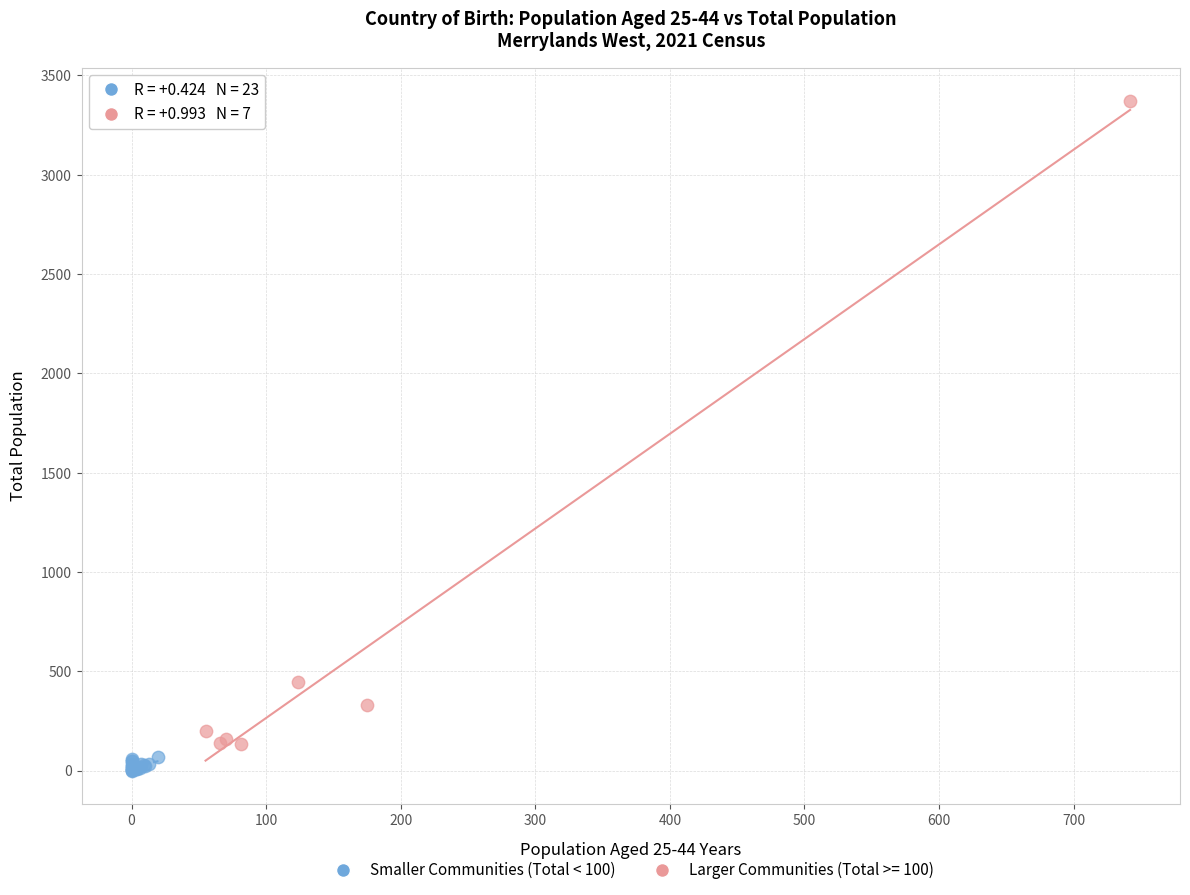

Which series reaches the maximum Y coordinate?

Larger Communities (Total >= 100)